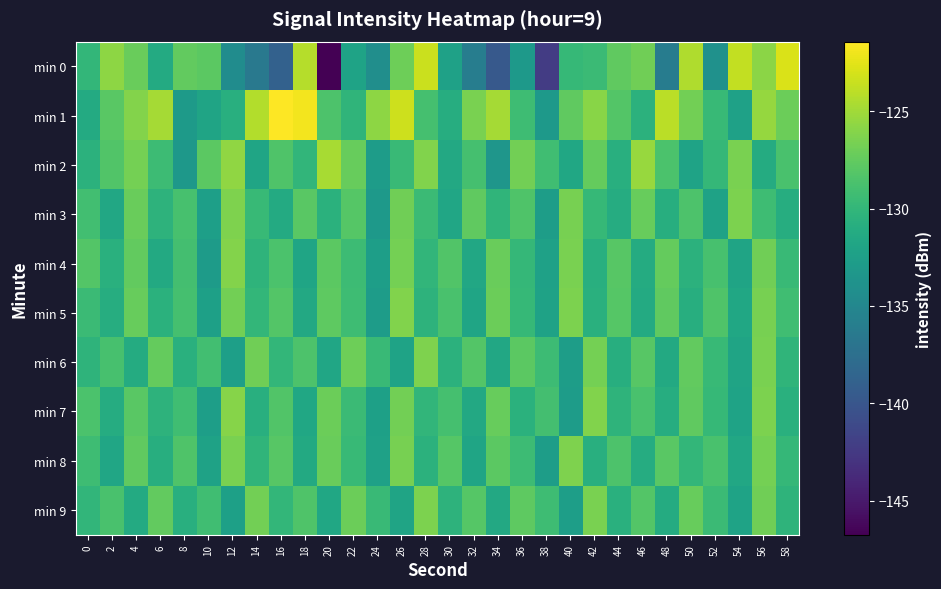

How many data points does each series have?

30